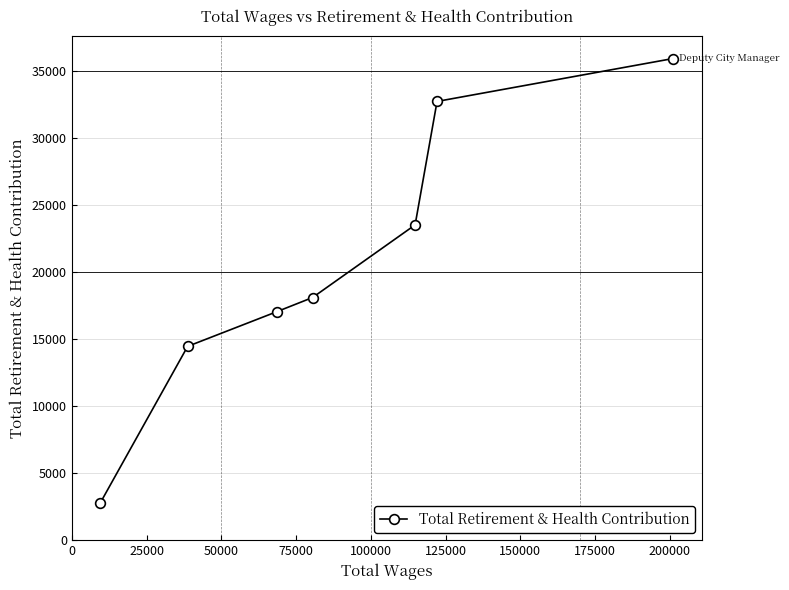

Count the number of values greater than 18118.

3